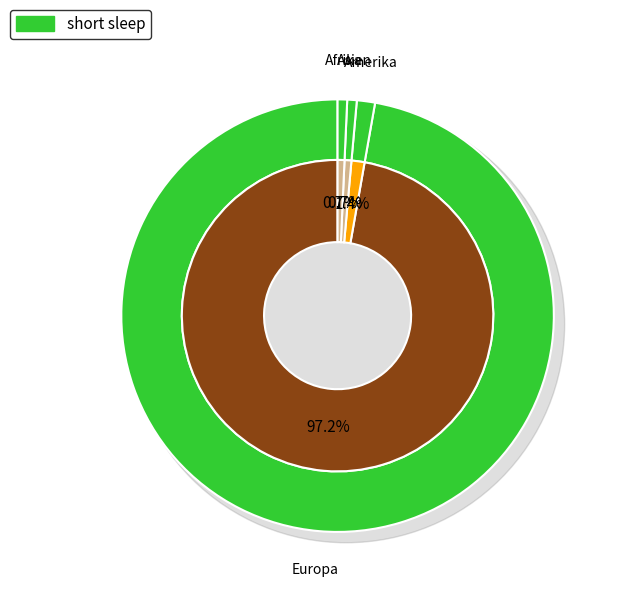

To the nearest percent, what portion does Europa represent?

97%